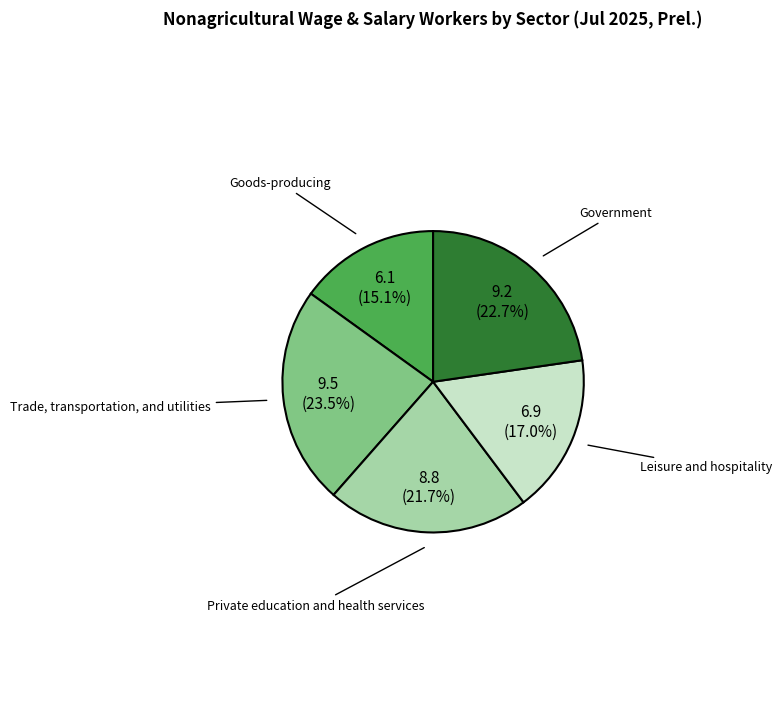

What is the largest slice in the pie chart?

Trade, transportation, and utilities